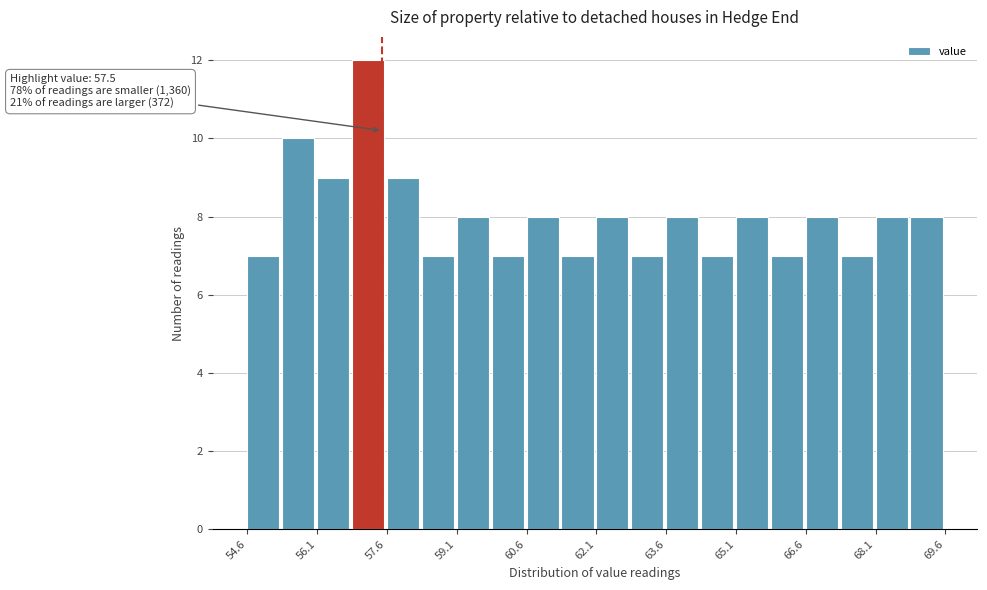

Read against the x-axis, roughly where is the centre of the tallest bar?

57.2